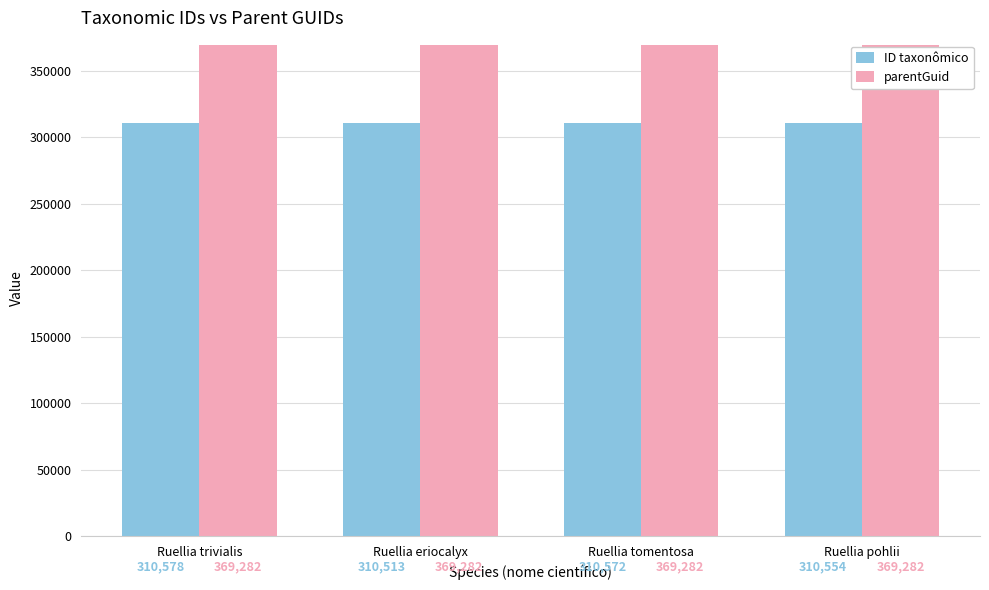

Reading right to left, transcribe all the data shown in this chart.

ID taxonômico: 310554	310572	310513	310578
parentGuid: 369282	369282	369282	369282